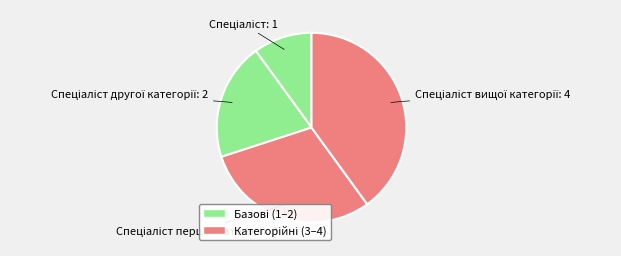

Does any single category account for the majority?

No